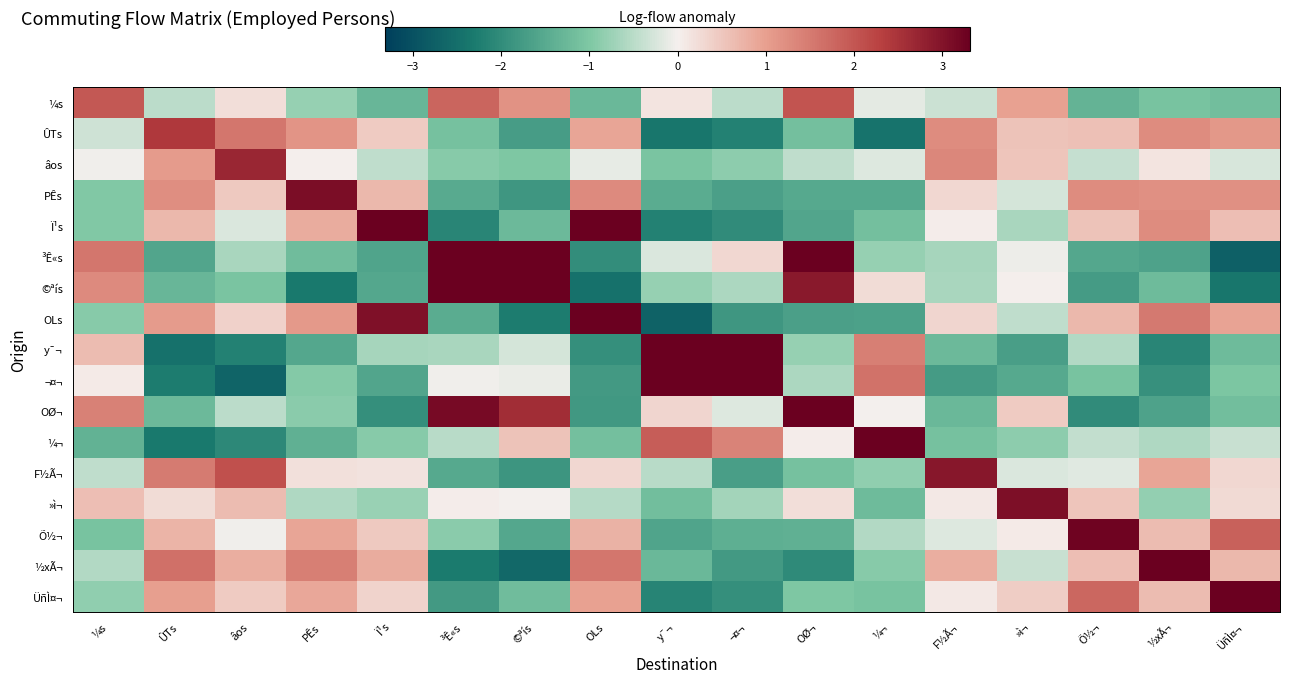

Reading left to right, extract all data points from this chart.

¼s: ¼s=2.0	ÛTs=-0.5	âos=0.2	PÊs=-0.8	Ï¹s=-1.3	³Ê«s=1.8	©ªís=1.2	OLs=-1.3	y¯¬=0.1	¬¤¬=-0.5	OØ¬=2.0	¼¬=-0.2	F½Ã¬=-0.4	»ì¬=1.0	Õ½¬=-1.3	½xÃ¬=-1.1	ÜñÌ¤¬=-1.2
ÛTs: ¼s=-0.3	ÛTs=2.4	âos=1.6	PÊs=1.2	Ï¹s=0.5	³Ê«s=-1.1	©ªís=-1.7	OLs=0.9	y¯¬=-2.4	¬¤¬=-2.2	OØ¬=-1.1	¼¬=-2.4	F½Ã¬=1.3	»ì¬=0.5	Õ½¬=0.6	½xÃ¬=1.2	ÜñÌ¤¬=1.1
âos: ¼s=-0.0	ÛTs=1.0	âos=2.7	PÊs=0.0	Ï¹s=-0.5	³Ê«s=-0.9	©ªís=-1.0	OLs=-0.1	y¯¬=-1.0	¬¤¬=-0.9	OØ¬=-0.5	¼¬=-0.2	F½Ã¬=1.3	»ì¬=0.5	Õ½¬=-0.4	½xÃ¬=0.1	ÜñÌ¤¬=-0.3
PÊs: ¼s=-1.0	ÛTs=1.2	âos=0.5	PÊs=3.1	Ï¹s=0.7	³Ê«s=-1.5	©ªís=-1.8	OLs=1.3	y¯¬=-1.5	¬¤¬=-1.7	OØ¬=-1.5	¼¬=-1.5	F½Ã¬=0.3	»ì¬=-0.3	Õ½¬=1.3	½xÃ¬=1.2	ÜñÌ¤¬=1.2
Ï¹s: ¼s=-1.0	ÛTs=0.7	âos=-0.2	PÊs=0.8	Ï¹s=4.7	³Ê«s=-2.1	©ªís=-1.2	OLs=3.3	y¯¬=-2.2	¬¤¬=-2.0	OØ¬=-1.6	¼¬=-1.1	F½Ã¬=0.0	»ì¬=-0.6	Õ½¬=0.6	½xÃ¬=1.2	ÜñÌ¤¬=0.6
³Ê«s: ¼s=1.6	ÛTs=-1.6	âos=-0.6	PÊs=-1.2	Ï¹s=-1.6	³Ê«s=5.1	©ªís=4.3	OLs=-2.0	y¯¬=-0.2	¬¤¬=0.3	OØ¬=3.3	¼¬=-0.8	F½Ã¬=-0.7	»ì¬=-0.1	Õ½¬=-1.5	½xÃ¬=-1.6	ÜñÌ¤¬=-2.7
©ªís: ¼s=1.3	ÛTs=-1.3	âos=-1.1	PÊs=-2.3	Ï¹s=-1.5	³Ê«s=4.6	©ªís=7.0	OLs=-2.4	y¯¬=-0.8	¬¤¬=-0.6	OØ¬=2.9	¼¬=0.3	F½Ã¬=-0.6	»ì¬=0.0	Õ½¬=-1.7	½xÃ¬=-1.2	ÜñÌ¤¬=-2.4
OLs: ¼s=-0.9	ÛTs=1.1	âos=0.4	PÊs=1.1	Ï¹s=3.0	³Ê«s=-1.5	©ªís=-2.3	OLs=3.9	y¯¬=-2.7	¬¤¬=-1.8	OØ¬=-1.7	¼¬=-1.7	F½Ã¬=0.3	»ì¬=-0.5	Õ½¬=0.7	½xÃ¬=1.5	ÜñÌ¤¬=0.9
y¯¬: ¼s=0.6	ÛTs=-2.4	âos=-2.2	PÊs=-1.5	Ï¹s=-0.7	³Ê«s=-0.6	©ªís=-0.3	OLs=-2.0	y¯¬=8.2	¬¤¬=7.0	OØ¬=-0.8	¼¬=1.4	F½Ã¬=-1.2	»ì¬=-1.7	Õ½¬=-0.6	½xÃ¬=-2.1	ÜñÌ¤¬=-1.2
¬¤¬: ¼s=0.1	ÛTs=-2.3	âos=-2.7	PÊs=-0.9	Ï¹s=-1.6	³Ê«s=-0.0	©ªís=-0.1	OLs=-1.8	y¯¬=6.9	¬¤¬=8.7	OØ¬=-0.6	¼¬=1.6	F½Ã¬=-1.8	»ì¬=-1.5	Õ½¬=-1.1	½xÃ¬=-1.9	ÜñÌ¤¬=-1.0
OØ¬: ¼s=1.4	ÛTs=-1.2	âos=-0.5	PÊs=-0.9	Ï¹s=-2.0	³Ê«s=3.1	©ªís=2.6	OLs=-1.8	y¯¬=0.3	¬¤¬=-0.2	OØ¬=4.7	¼¬=-0.0	F½Ã¬=-1.2	»ì¬=0.5	Õ½¬=-2.0	½xÃ¬=-1.6	ÜñÌ¤¬=-1.1
¼¬: ¼s=-1.4	ÛTs=-2.3	âos=-2.0	PÊs=-1.4	Ï¹s=-0.9	³Ê«s=-0.5	©ªís=0.6	OLs=-1.1	y¯¬=1.9	¬¤¬=1.4	OØ¬=0.0	¼¬=9.1	F½Ã¬=-1.1	»ì¬=-0.9	Õ½¬=-0.4	½xÃ¬=-0.6	ÜñÌ¤¬=-0.4
F½Ã¬: ¼s=-0.5	ÛTs=1.5	âos=2.1	PÊs=0.2	Ï¹s=0.2	³Ê«s=-1.5	©ªís=-1.8	OLs=0.3	y¯¬=-0.5	¬¤¬=-1.7	OØ¬=-1.1	¼¬=-0.8	F½Ã¬=2.9	»ì¬=-0.2	Õ½¬=-0.2	½xÃ¬=0.9	ÜñÌ¤¬=0.3
»ì¬: ¼s=0.6	ÛTs=0.2	âos=0.6	PÊs=-0.6	Ï¹s=-0.8	³Ê«s=0.0	©ªís=-0.0	OLs=-0.5	y¯¬=-1.2	¬¤¬=-0.7	OØ¬=0.2	¼¬=-1.2	F½Ã¬=0.1	»ì¬=3.1	Õ½¬=0.5	½xÃ¬=-0.8	ÜñÌ¤¬=0.3
Õ½¬: ¼s=-1.1	ÛTs=0.7	âos=-0.0	PÊs=0.9	Ï¹s=0.5	³Ê«s=-0.9	©ªís=-1.6	OLs=0.8	y¯¬=-1.6	¬¤¬=-1.4	OØ¬=-1.4	¼¬=-0.5	F½Ã¬=-0.2	»ì¬=0.1	Õ½¬=3.2	½xÃ¬=0.6	ÜñÌ¤¬=1.9
½xÃ¬: ¼s=-0.6	ÛTs=1.6	âos=0.8	PÊs=1.4	Ï¹s=0.8	³Ê«s=-2.3	©ªís=-2.6	OLs=1.6	y¯¬=-1.3	¬¤¬=-1.8	OØ¬=-2.0	¼¬=-0.9	F½Ã¬=0.8	»ì¬=-0.4	Õ½¬=0.6	½xÃ¬=3.4	ÜñÌ¤¬=0.7
ÜñÌ¤¬: ¼s=-0.9	ÛTs=1.0	âos=0.5	PÊs=0.9	Ï¹s=0.3	³Ê«s=-1.8	©ªís=-1.2	OLs=1.0	y¯¬=-2.1	¬¤¬=-1.9	OØ¬=-1.0	¼¬=-1.1	F½Ã¬=0.1	»ì¬=0.4	Õ½¬=1.8	½xÃ¬=0.6	ÜñÌ¤¬=3.3